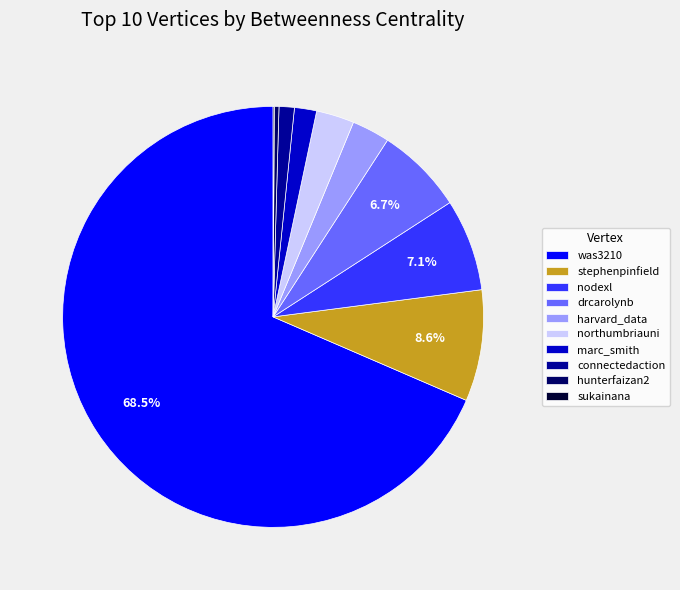

To the nearest percent, what is the average slice percentage?

10%